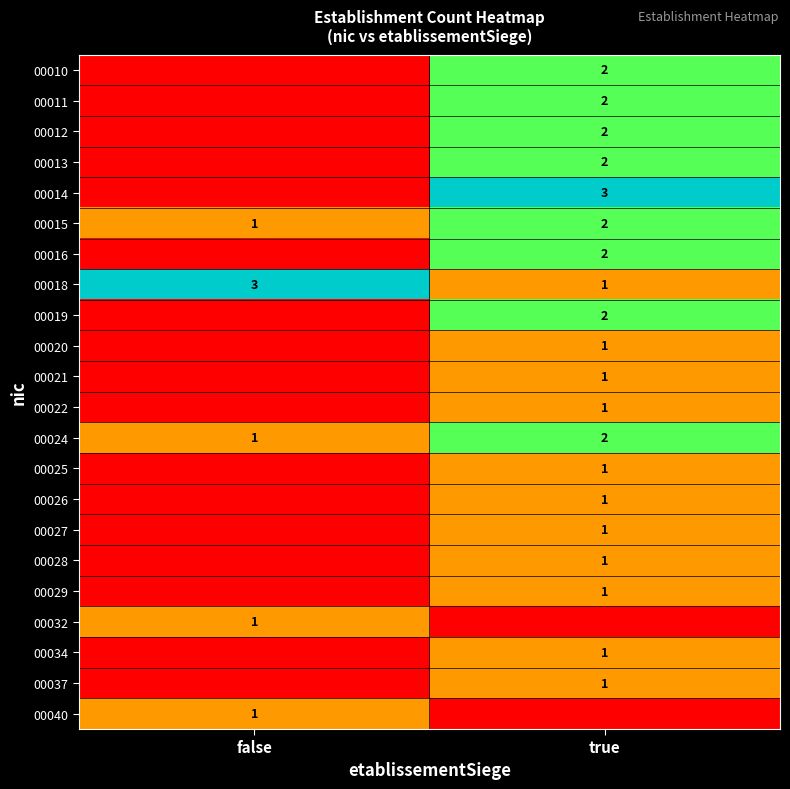

Is it true that 00027 equals 1 at true?

True